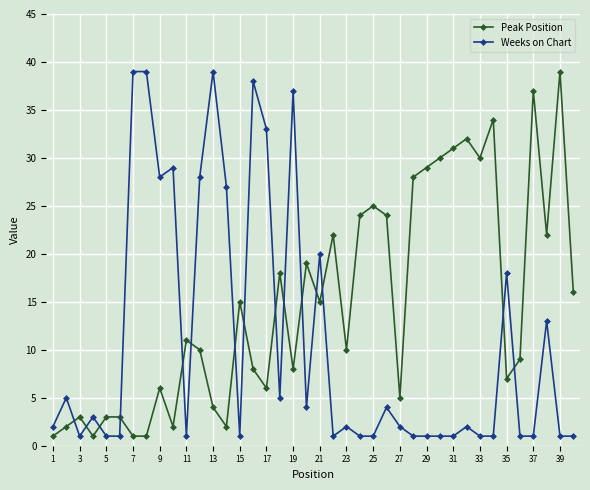

Which series has the largest total across all categories?

Peak Position